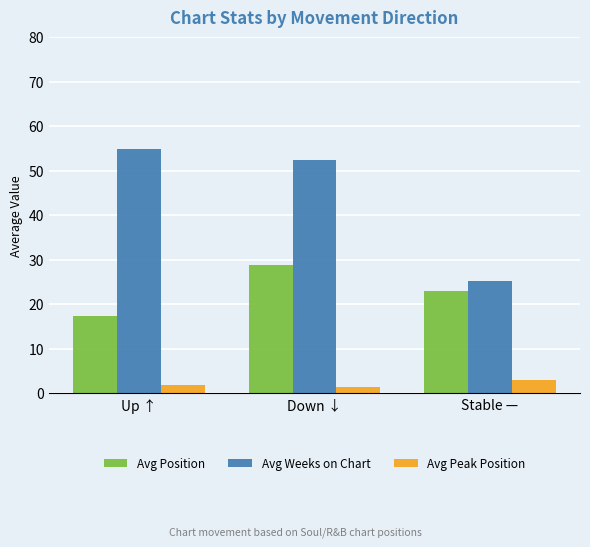

What is the highest value of the Avg Weeks on Chart series?

55.0